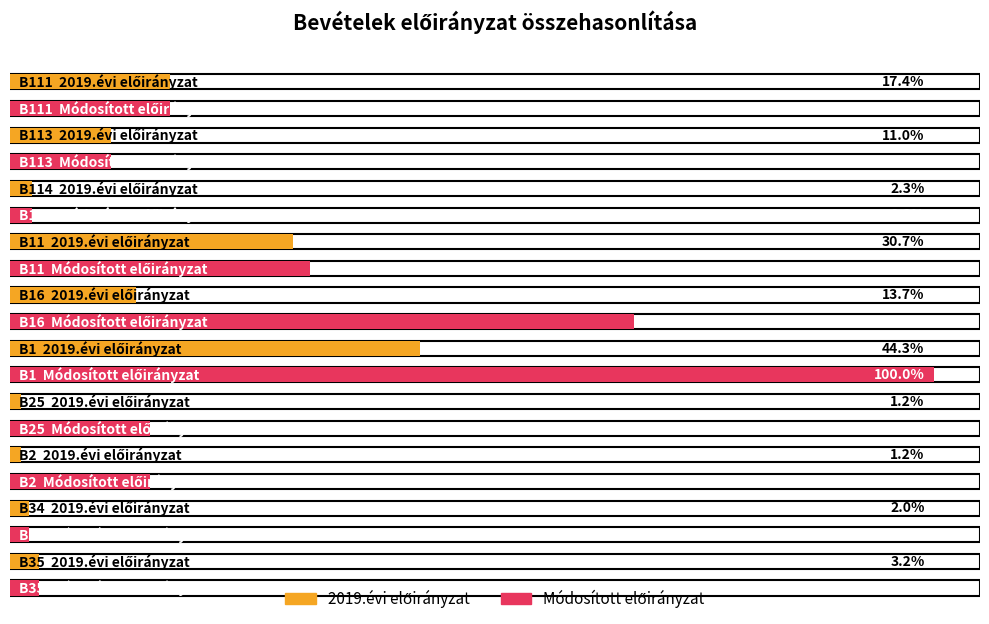

What is the sum of all 2019.évi előirányzat values?

97630477